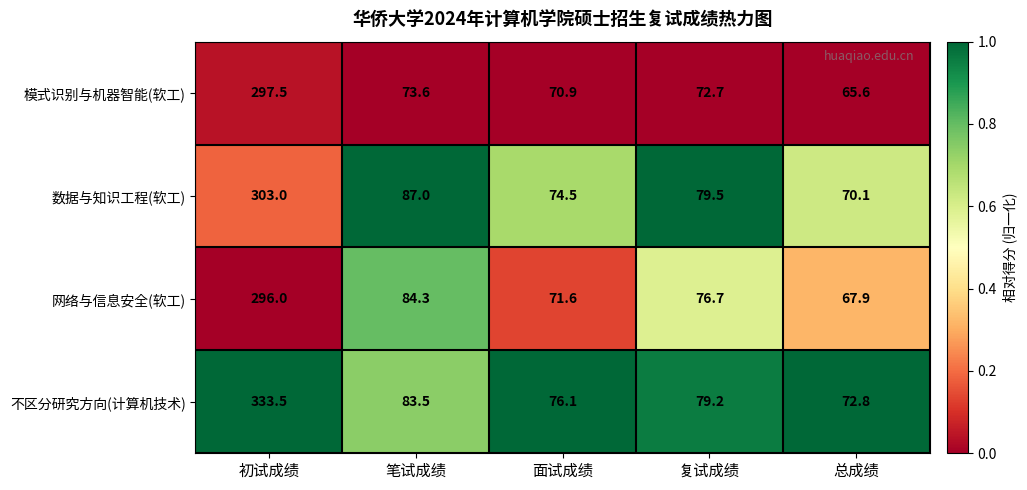

At which label does 网络与信息安全(软工) first exceed 76?

初试成绩